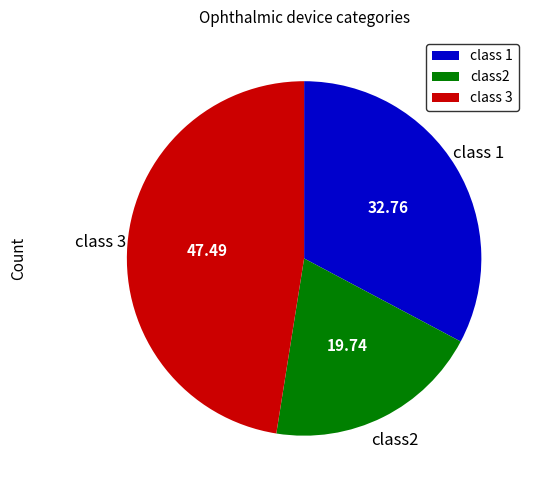

Is there any slice that represents more than half of the pie?

No